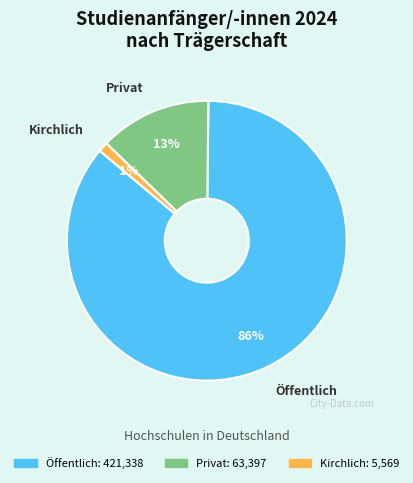

Combined, do Kirchlich and Privat account for over 50%?

No